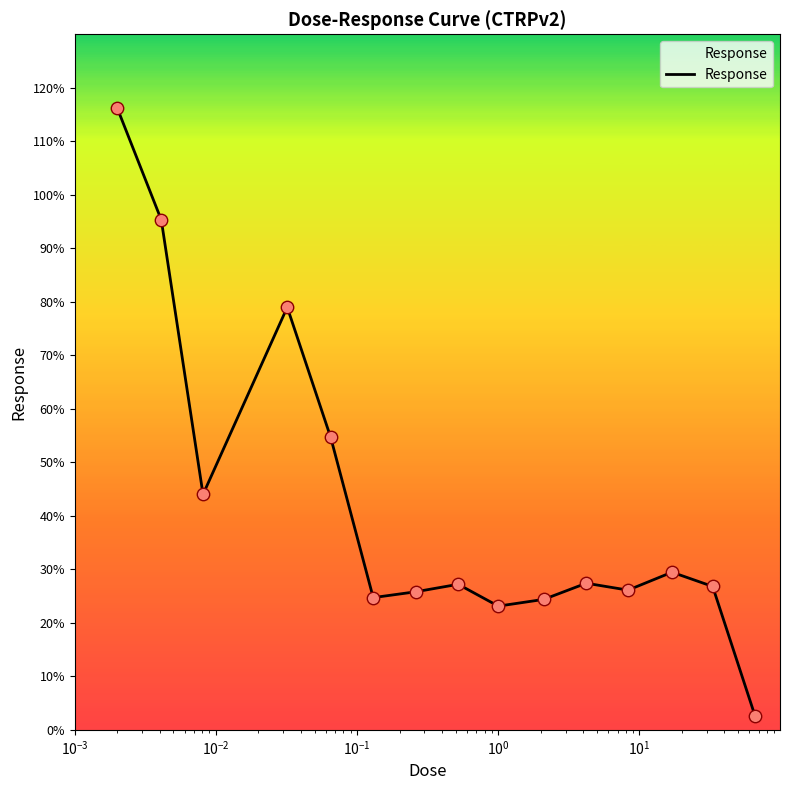

What is the greatest value displayed?

116.2